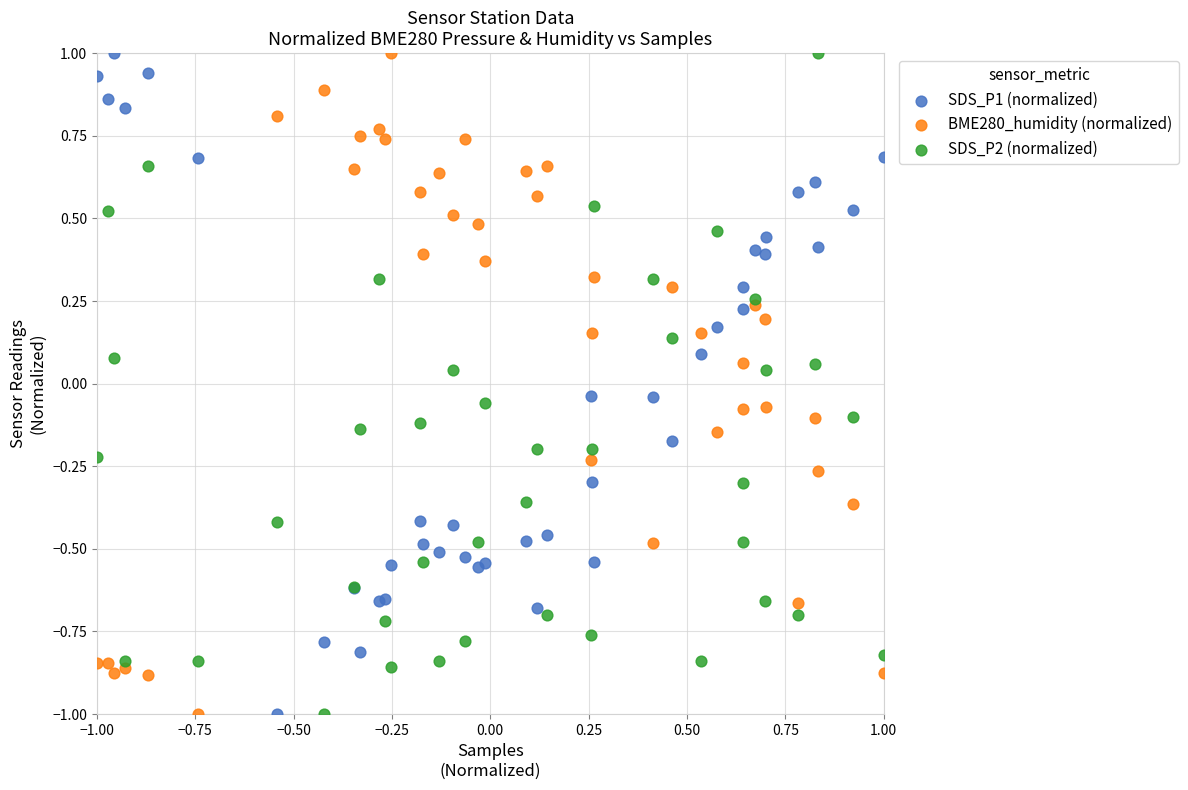

What are all the series names shown in the legend?

SDS_P1 (normalized), BME280_humidity (normalized), SDS_P2 (normalized)